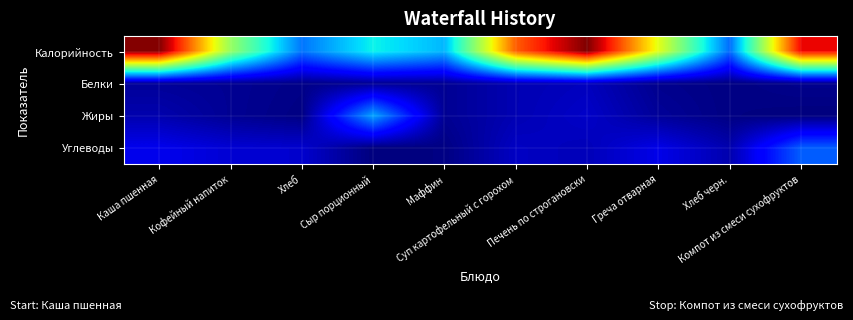

Between Хлеб and Компот из смеси сухофруктов, which series saw the biggest shift?

Калорийность